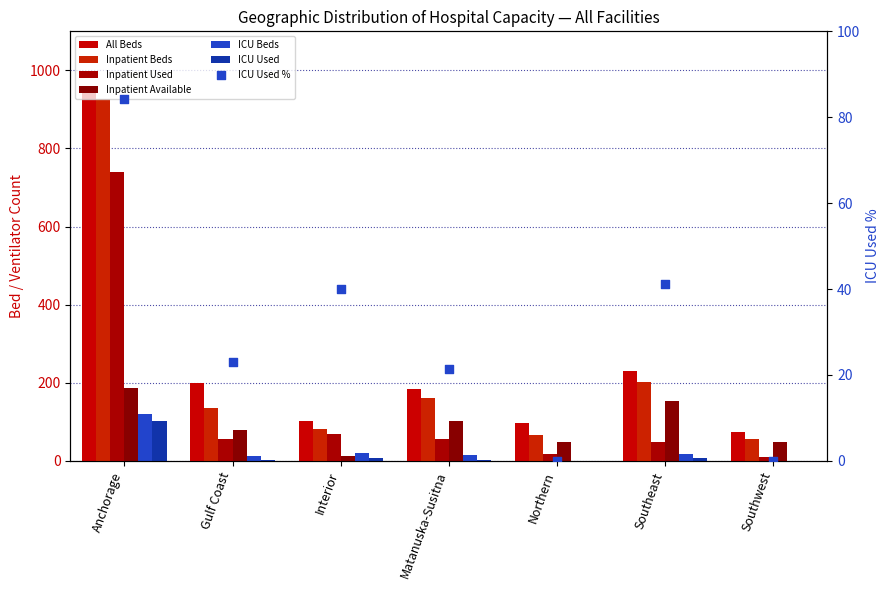

At which category is the sum across all series the highest?

Anchorage